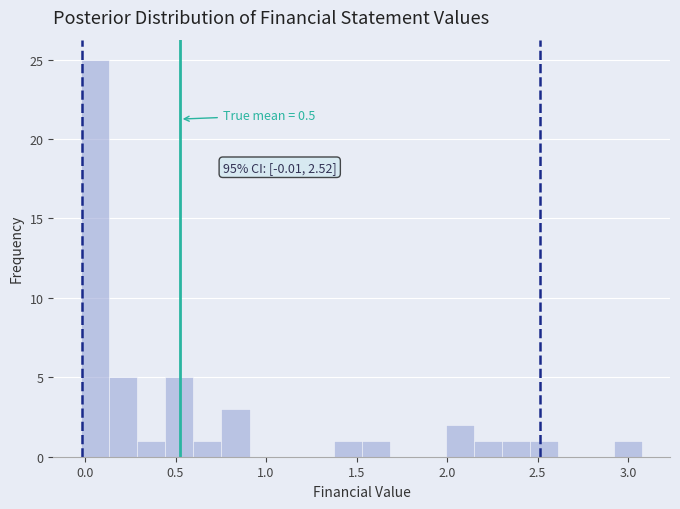

Around what value on the x-axis is the tallest bar? Give the approximate position of its centre, as read against the axis.

0.05